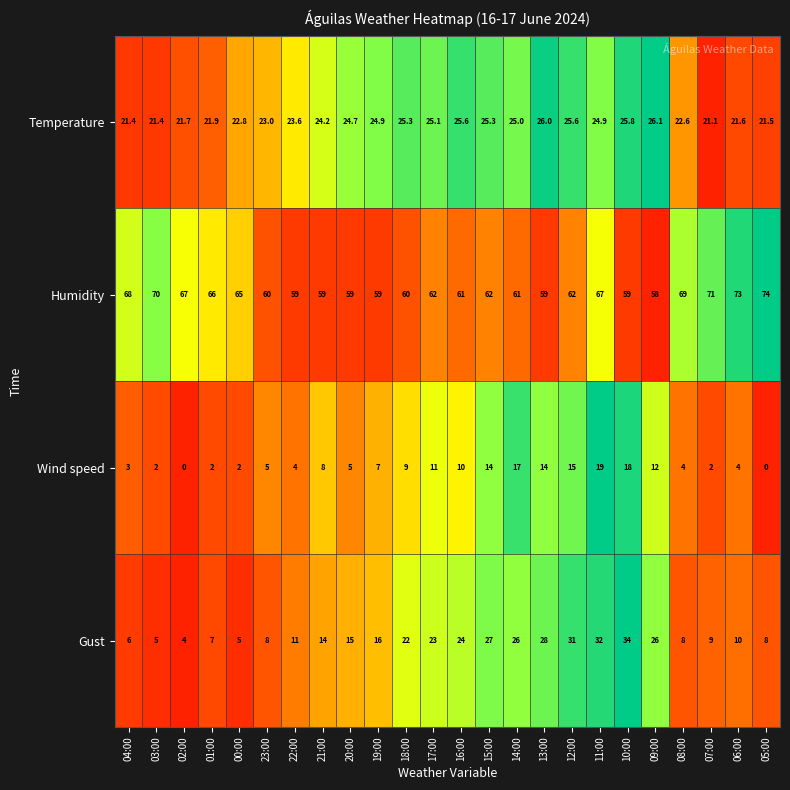

Is it true that Wind speed equals 8.0 at 21:00?

True